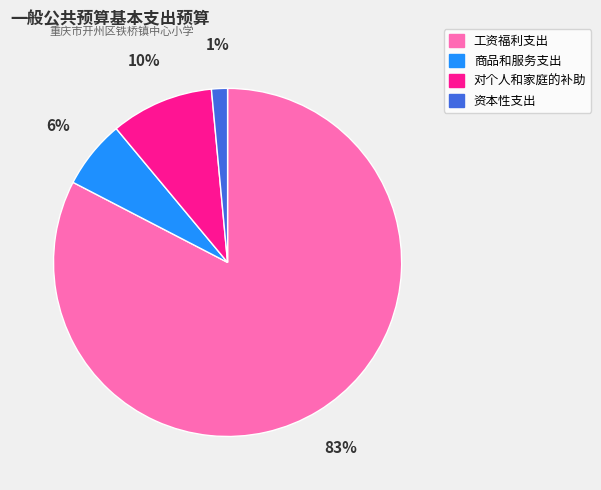

True or false: 商品和服务支出 accounts for 1% of the total.

False